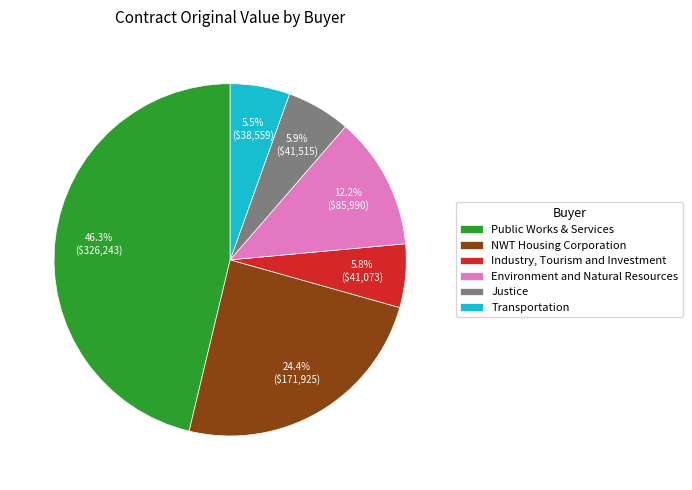

Count the number of slices in the pie.

6